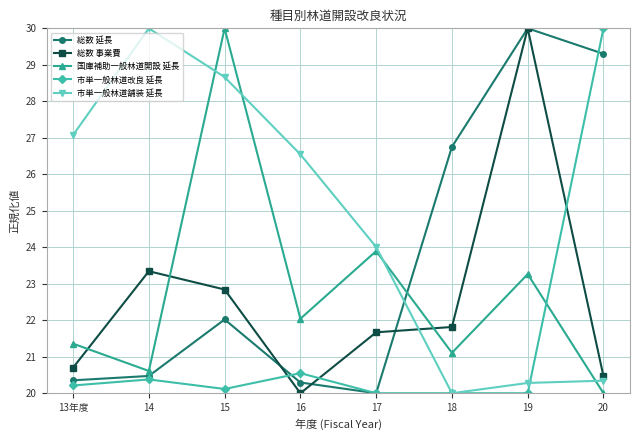

What is the difference between the highest and lowest values at 19?

10.0